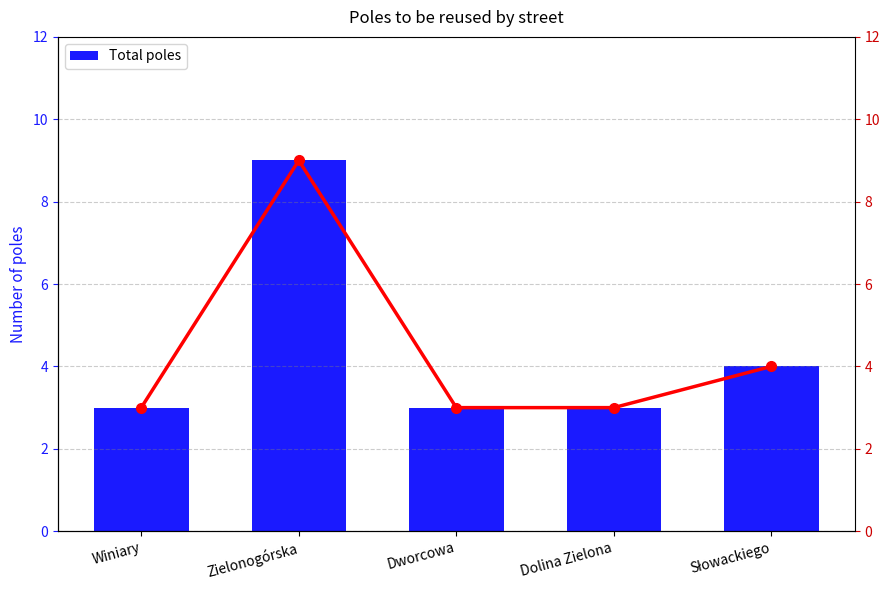

At which category does the chart reach its minimum across all series?

Winiary